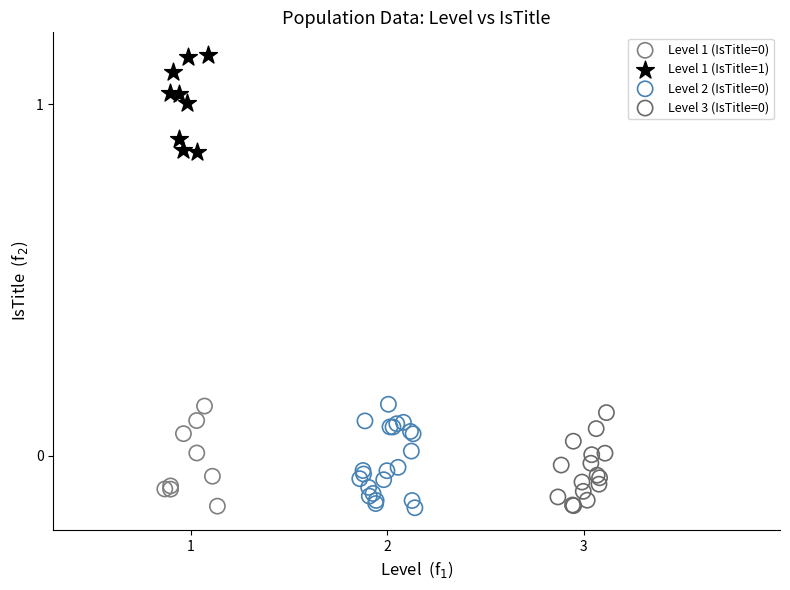

Which series contains the highest Y value?

Level 1 (IsTitle=1)